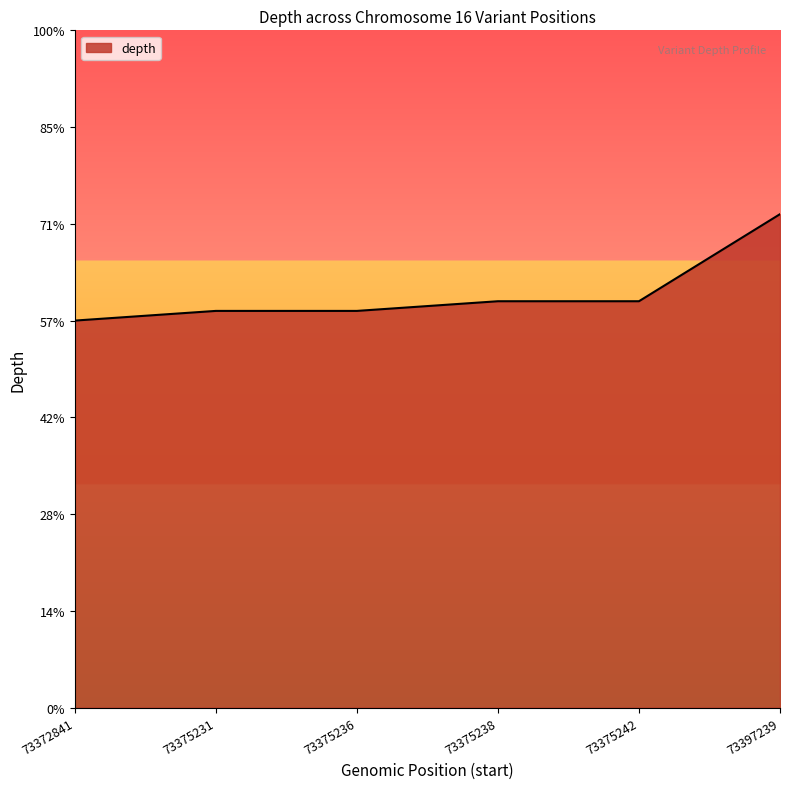

Rank the categories by value from lowest to highest.

73372841, 73375231, 73375236, 73375238, 73375242, 73397239